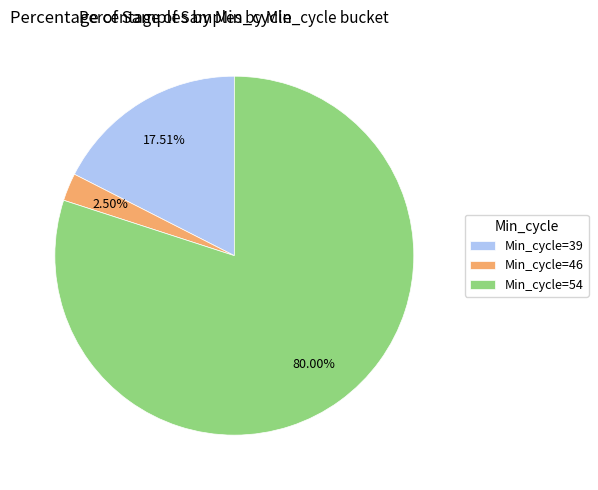

To the nearest percent, what is the average slice percentage?

33%